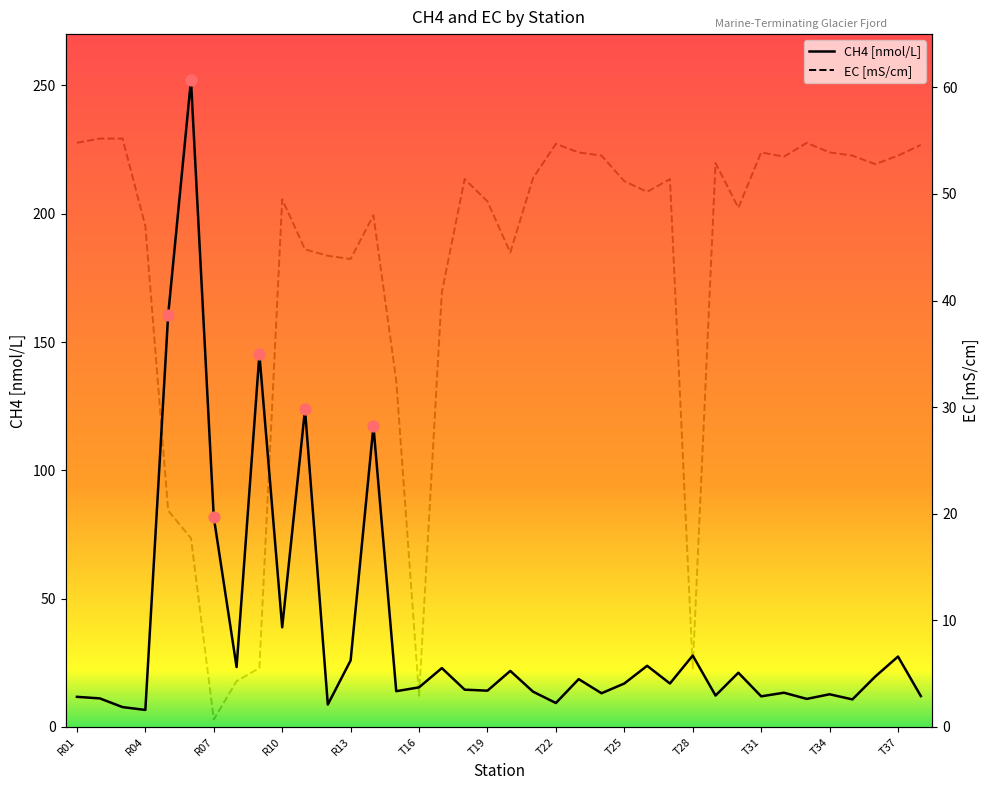

What are all the series names shown in the legend?

CH4 [nmol/L], EC [mS/cm]